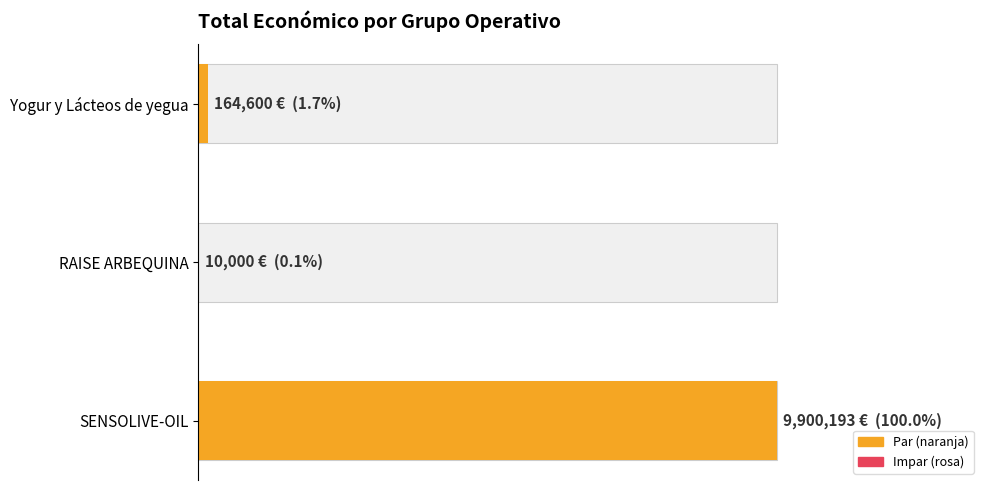

What position from the left is Yogur y Lácteos de yegua?

1